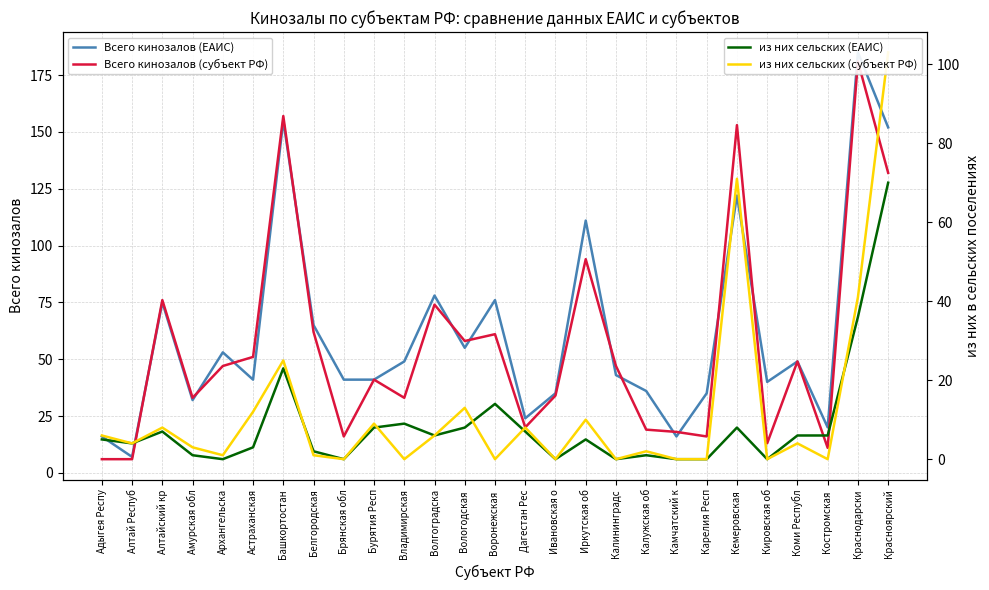

Is it true that из них сельских (ЕАИС) equals -41 at Карелия Респ?

False